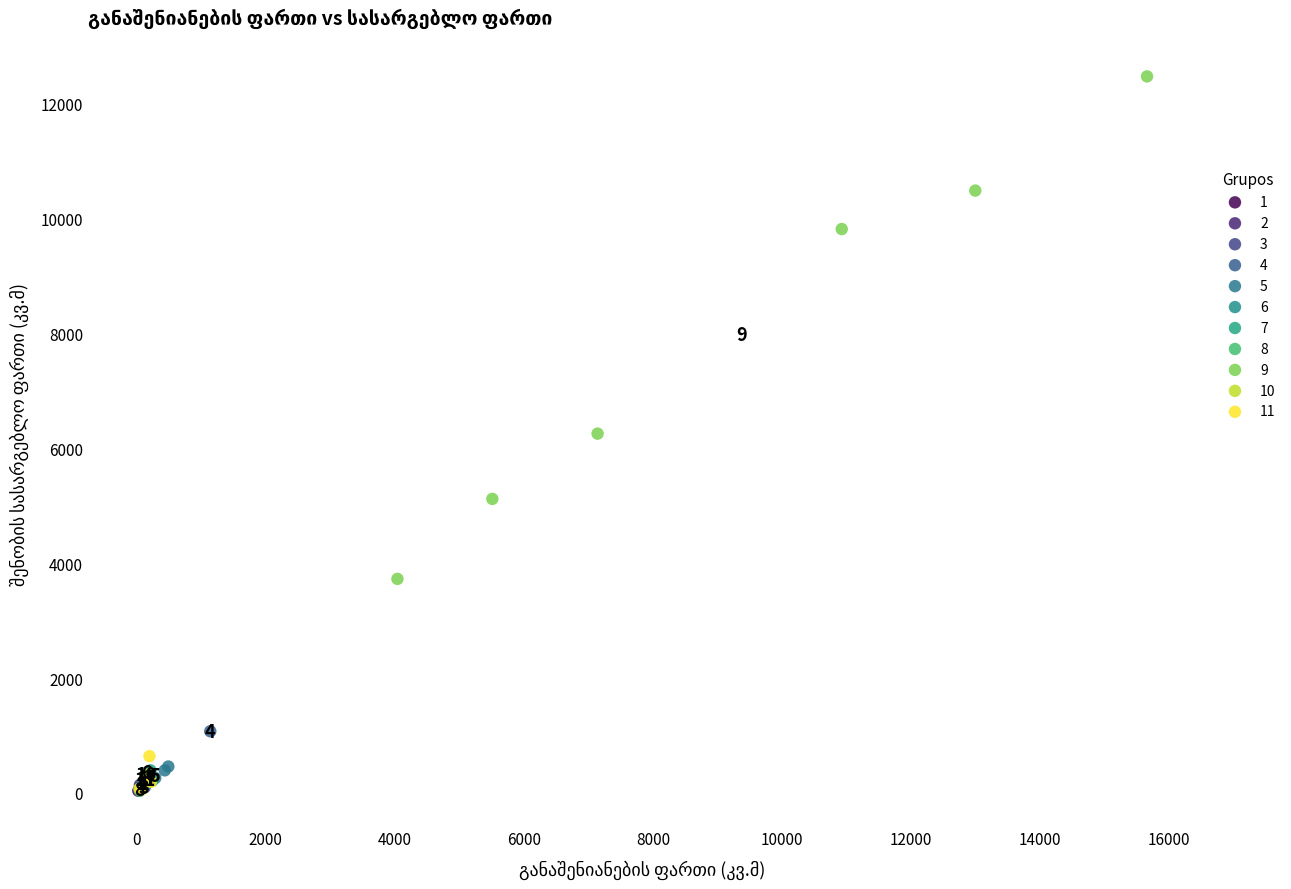

What are all the series names shown in the legend?

1, 2, 3, 4, 5, 6, 7, 8, 9, 10, 11